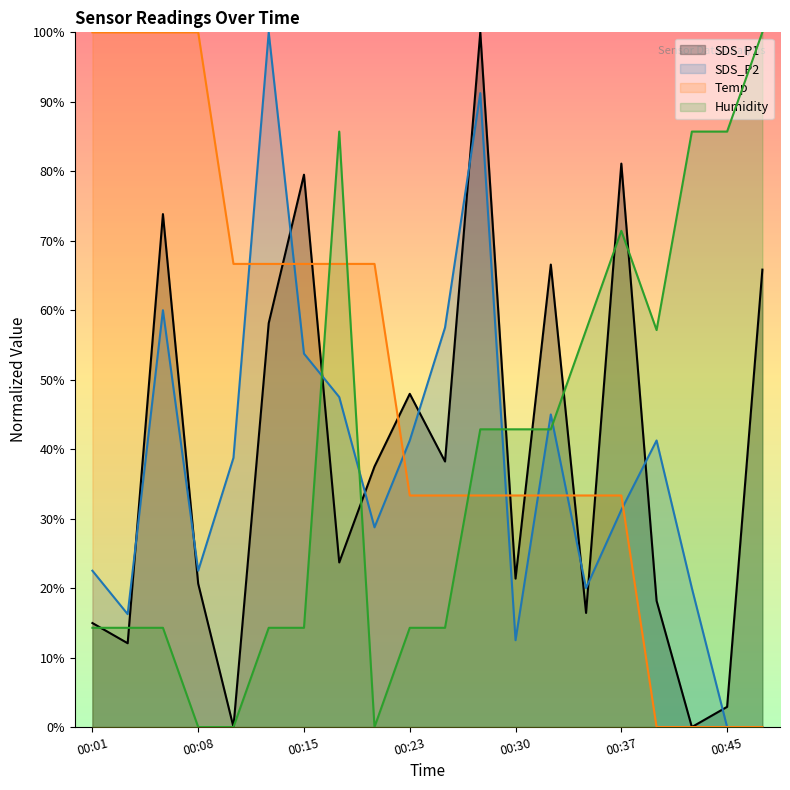

Which series changed the most between 00:25 and 00:47?

Humidity